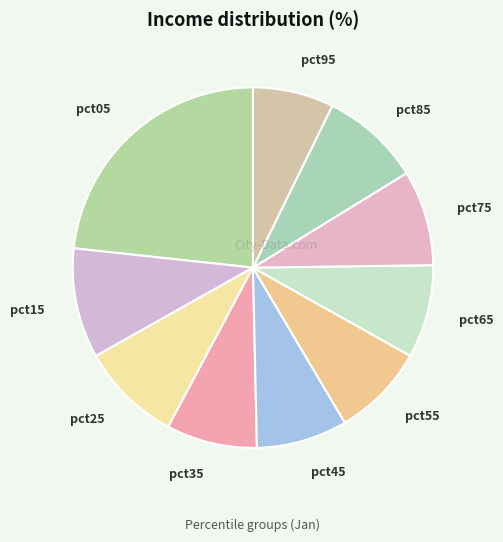

Do pct85 and pct25 together represent more than half of the pie?

No